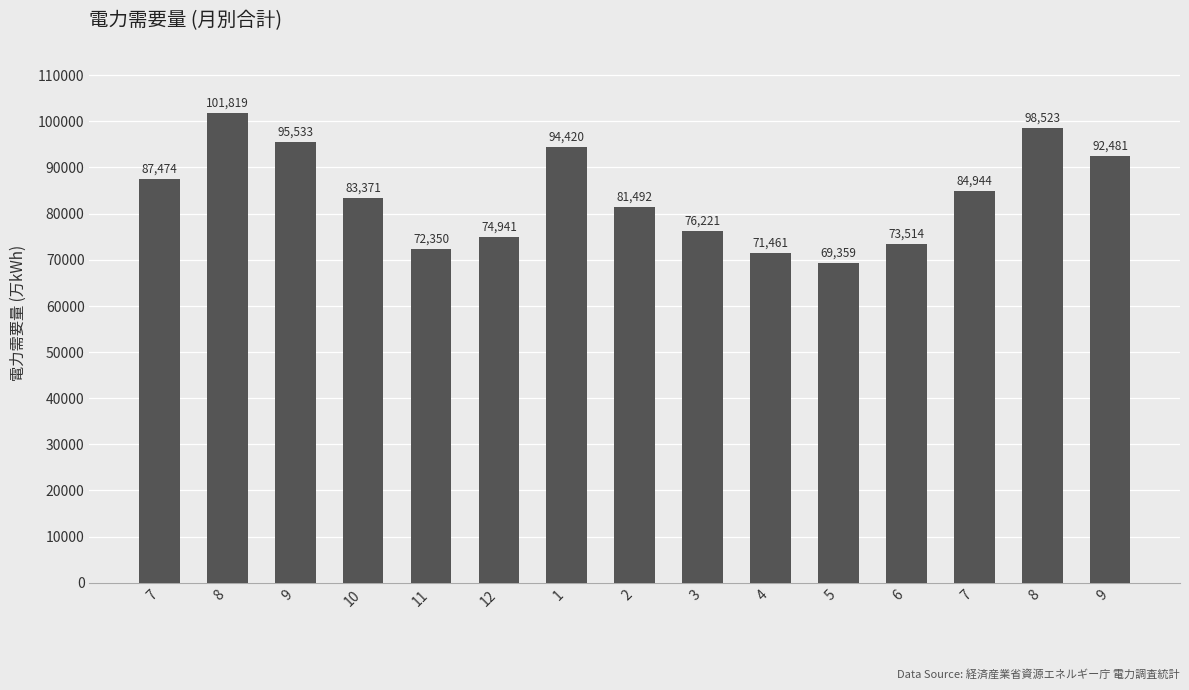

How many bars are there in total?

15